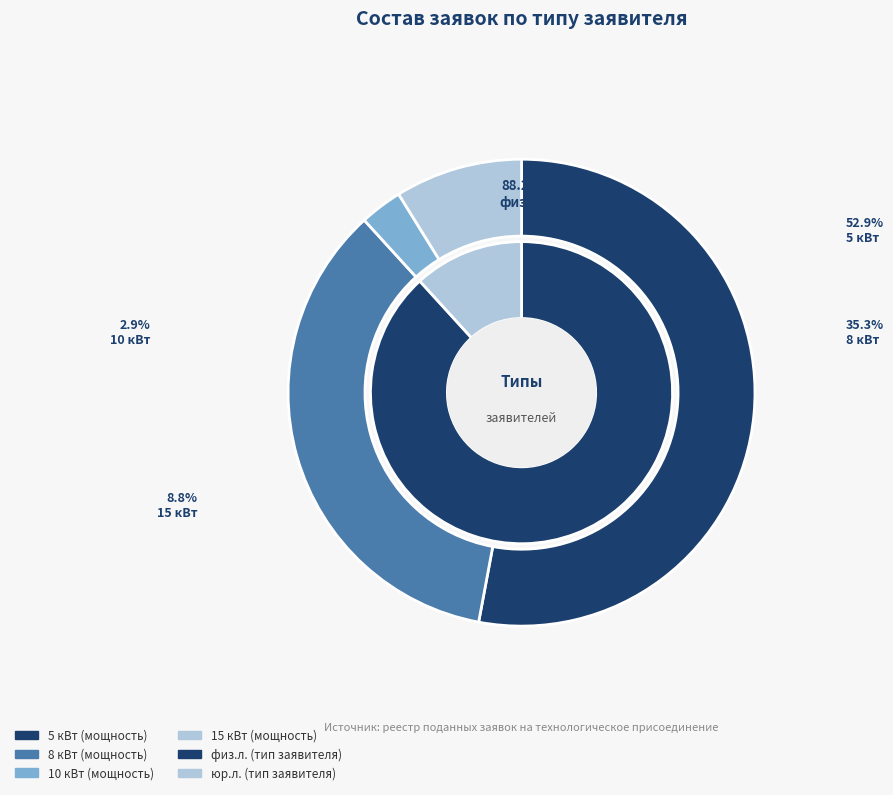

What is the ratio of the value at физ.л. to the value at юр.л.?

7.5